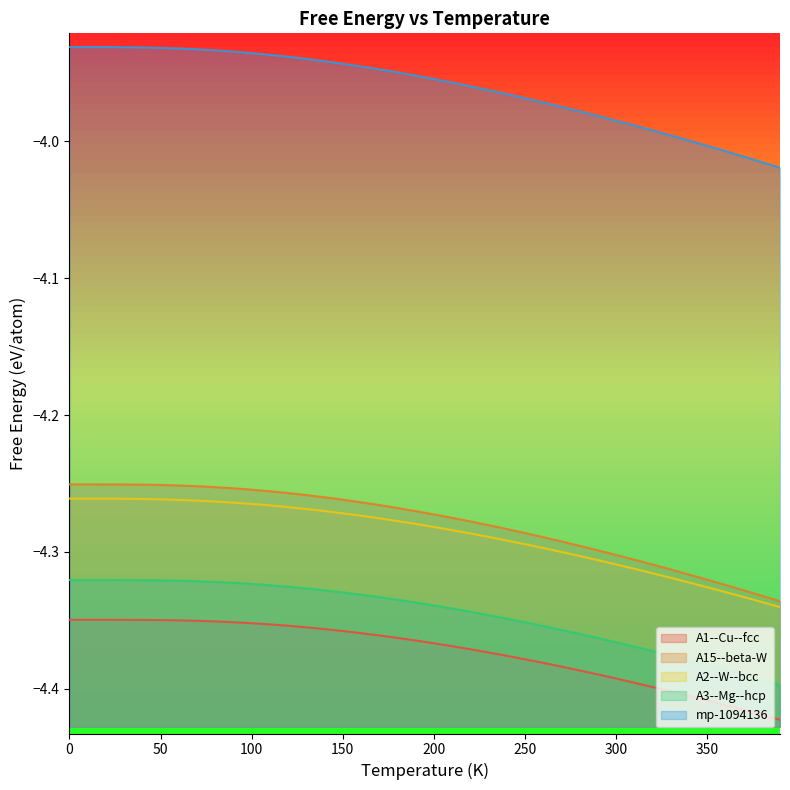

The A1--Cu--fcc series shows -1.9 at 390. True or false?

False